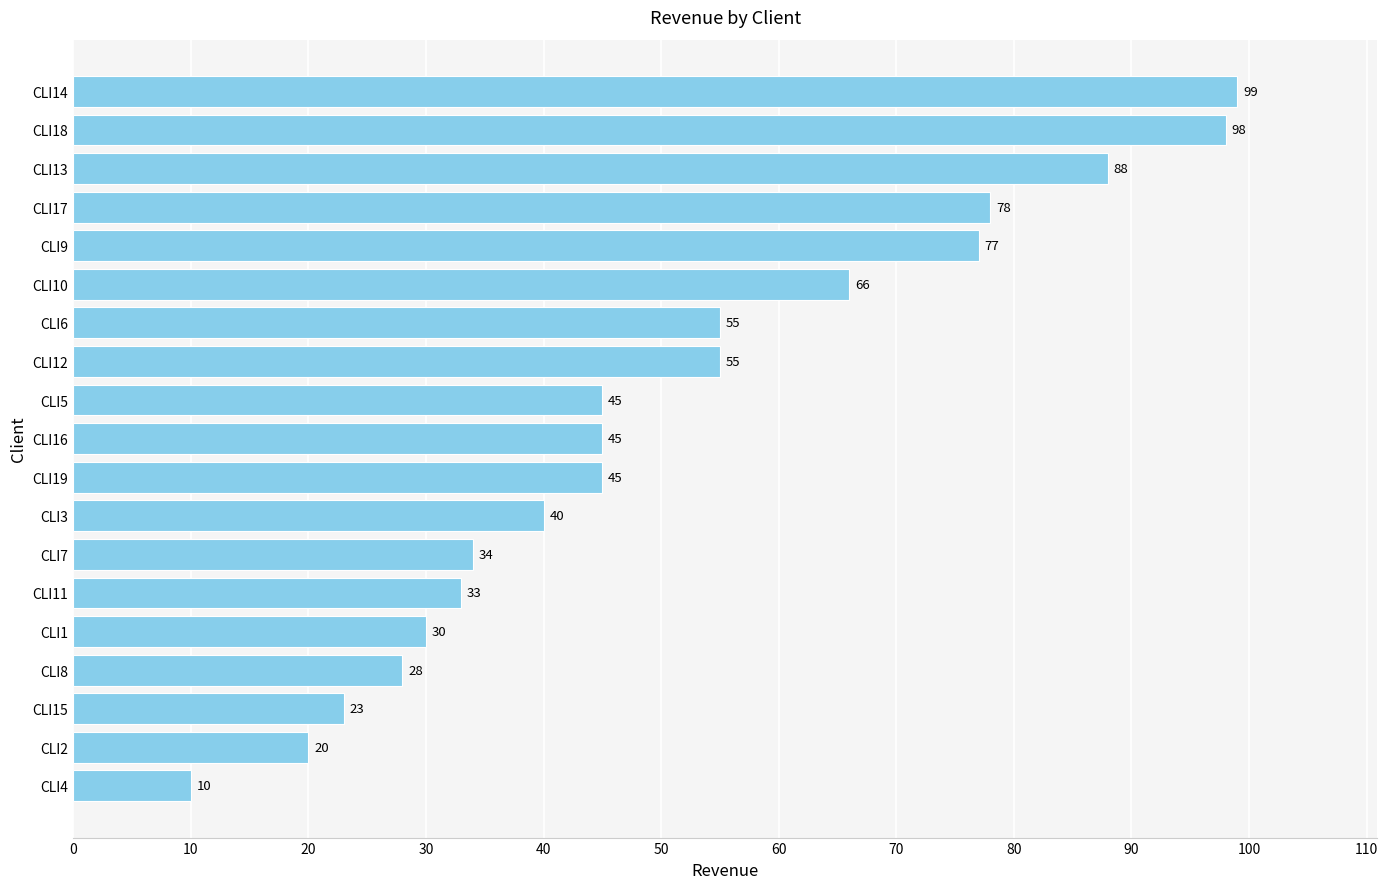

What is the change in value from CLI19 to CLI13?

+43